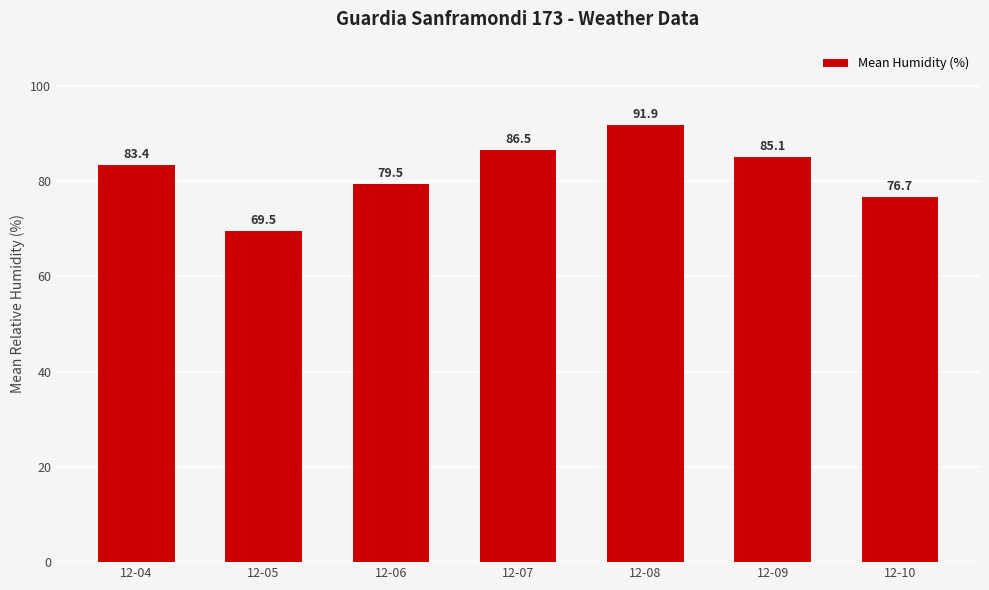

Reading left to right, list all the values displayed in this chart.

83.4	69.5	79.5	86.5	91.9	85.1	76.7